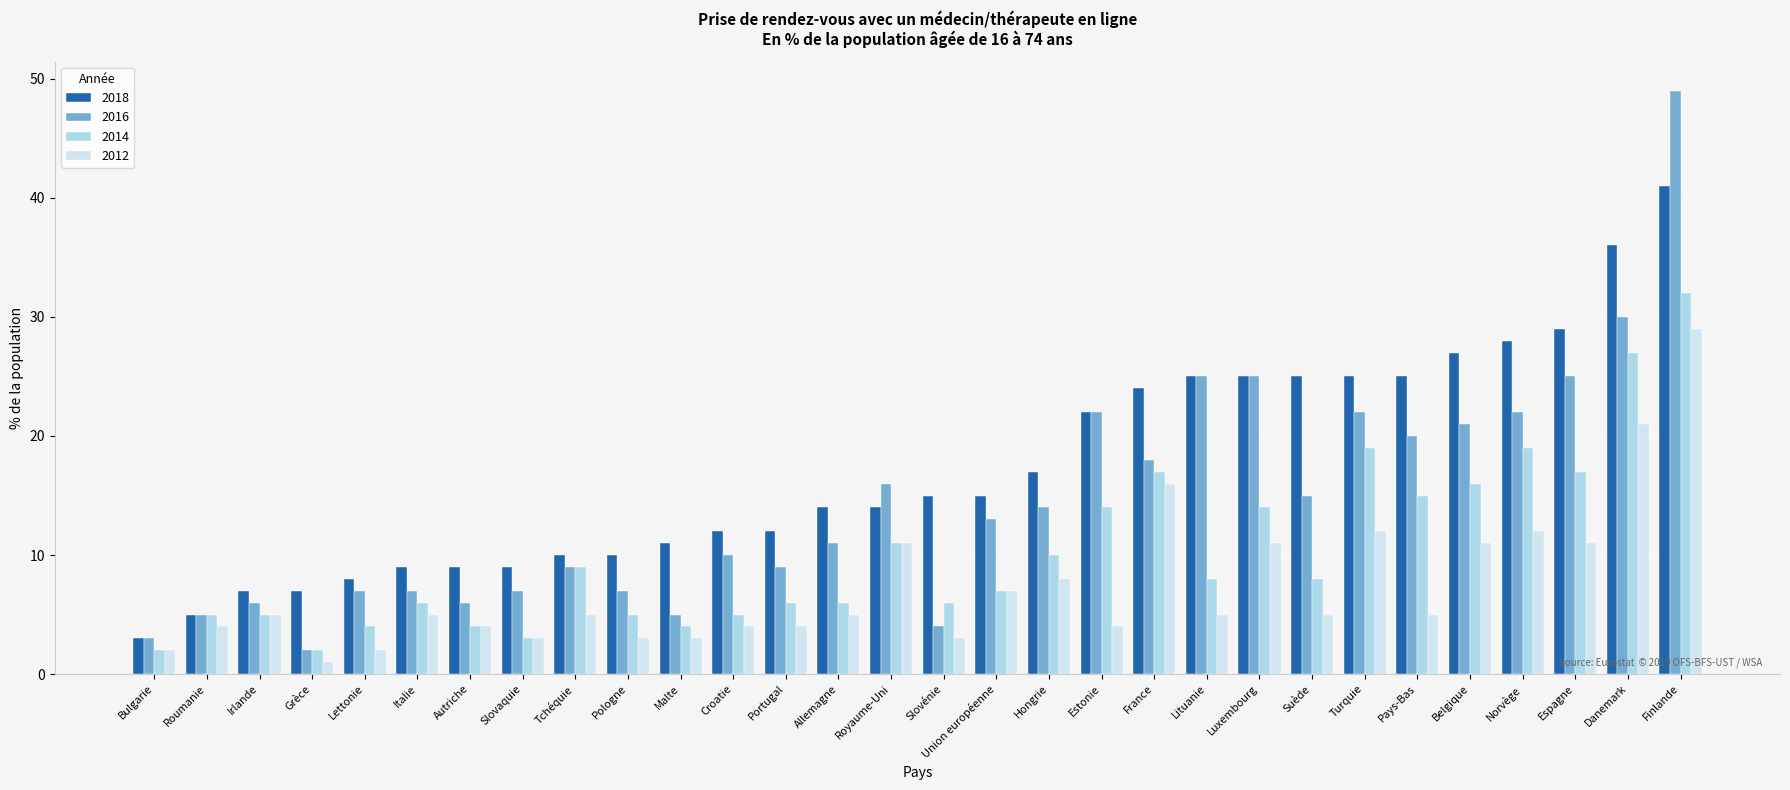

What are all the series names shown in the legend?

2018, 2016, 2014, 2012